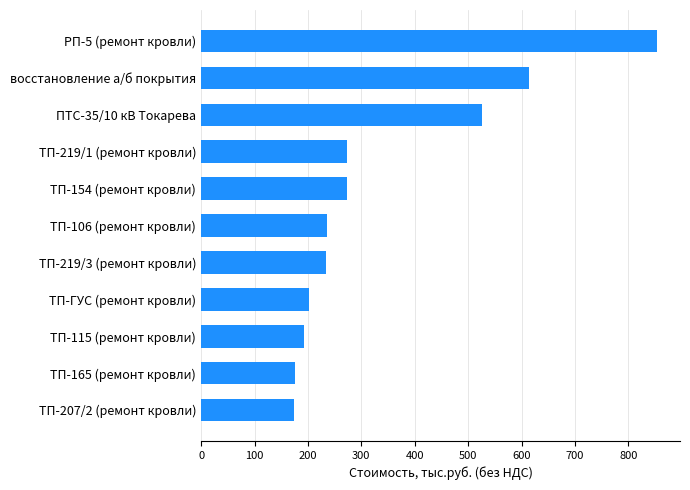

What is the difference between the maximum and second lowest values?

678.9